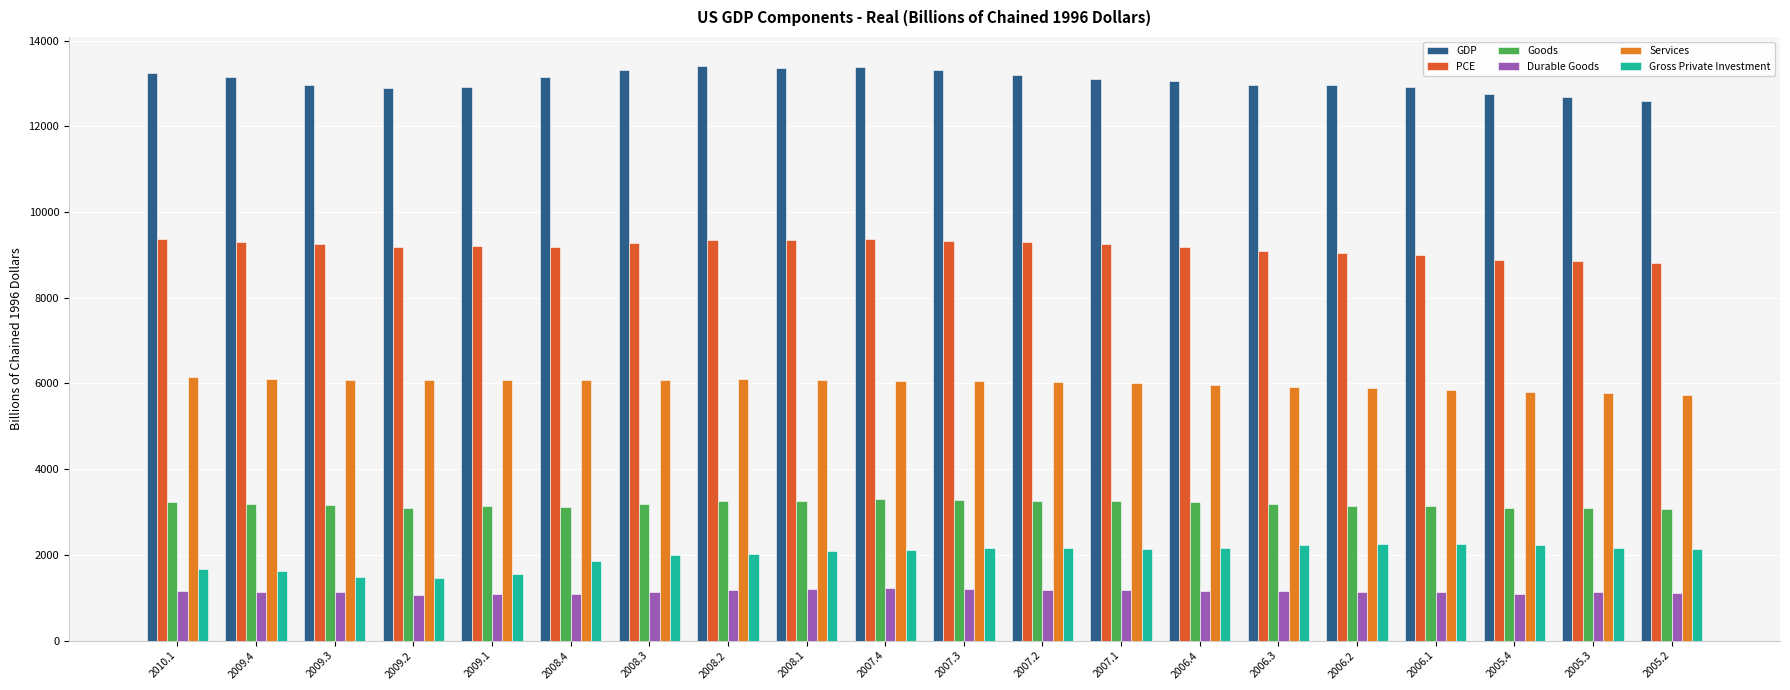

At which label is Durable Goods closest to 1146?

2006.1